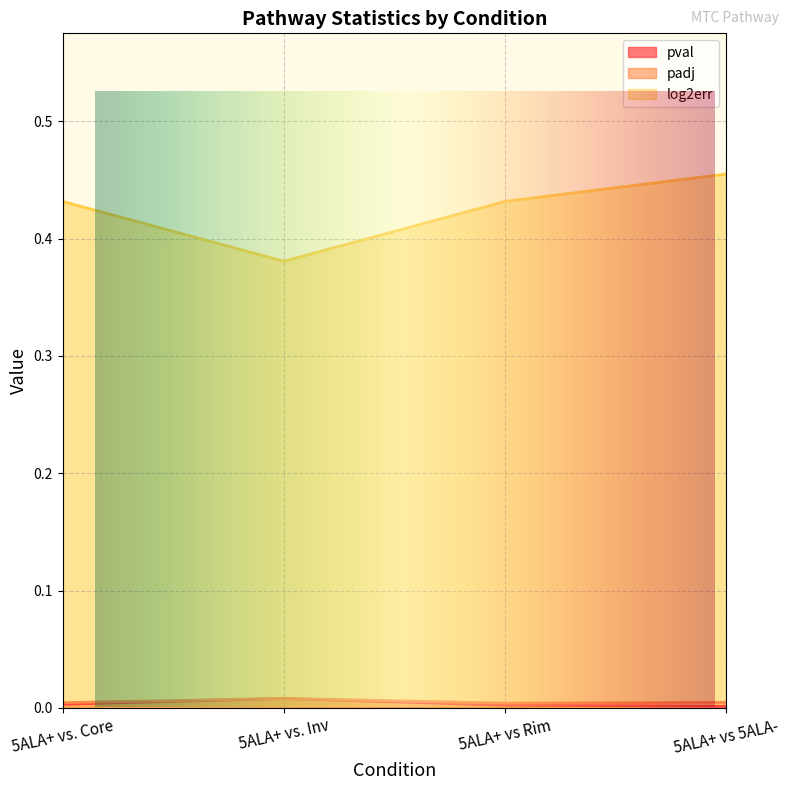

Reading left to right, transcribe all the data shown in this chart.

pval: 0.0	0.0	0.0	0.0
padj: 0.0	0.0	0.0	0.0
log2err: 0.4	0.4	0.4	0.5